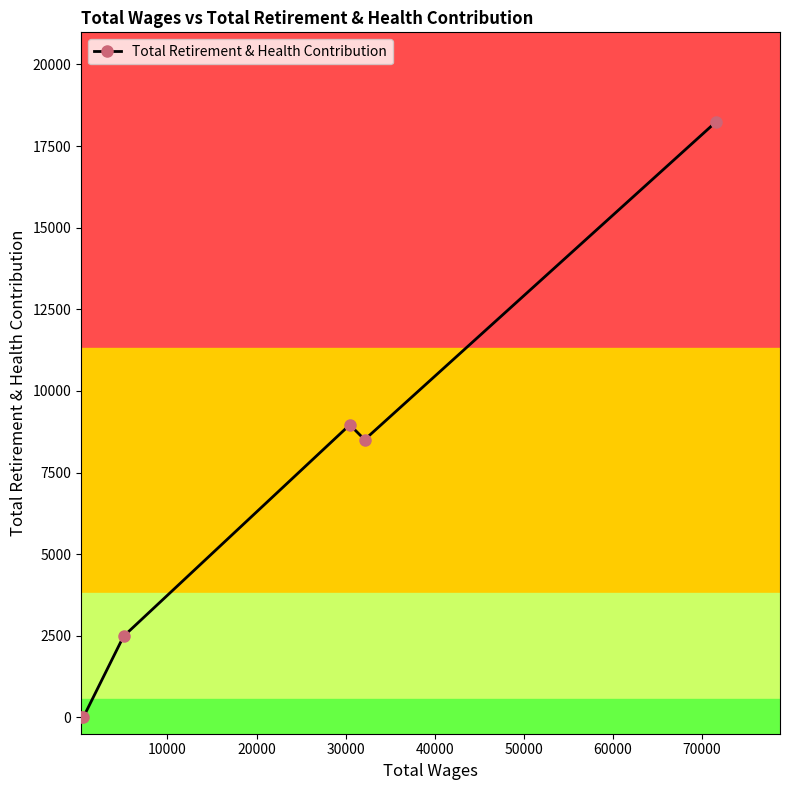

What is the sum of all values?

38203